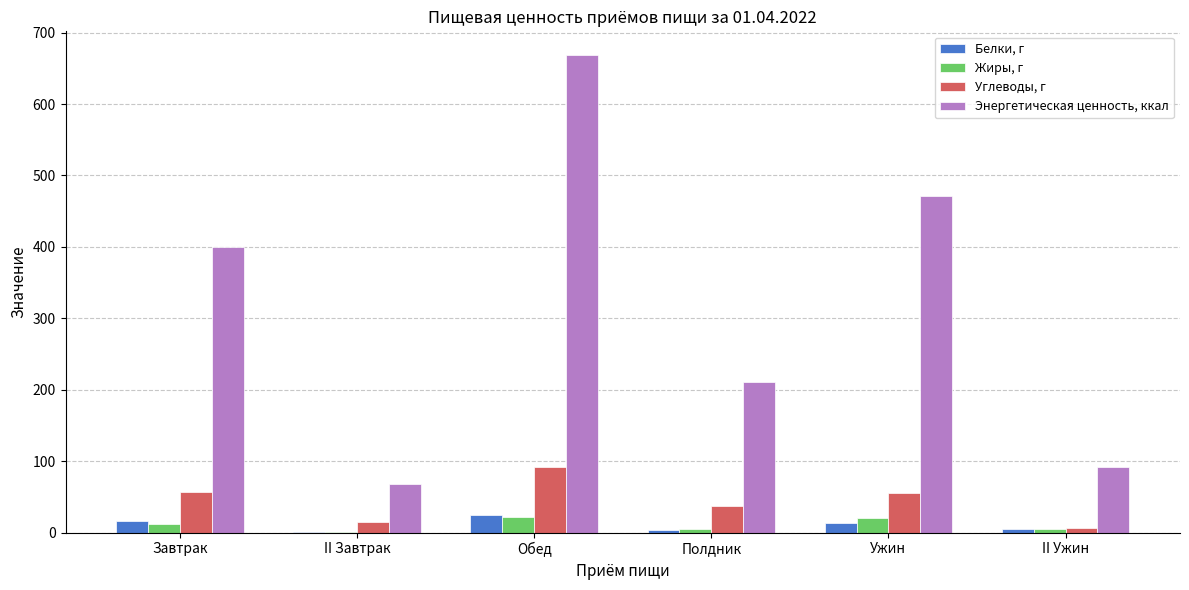

What is the sum of all Энергетическая ценность, ккал values?

1911.0